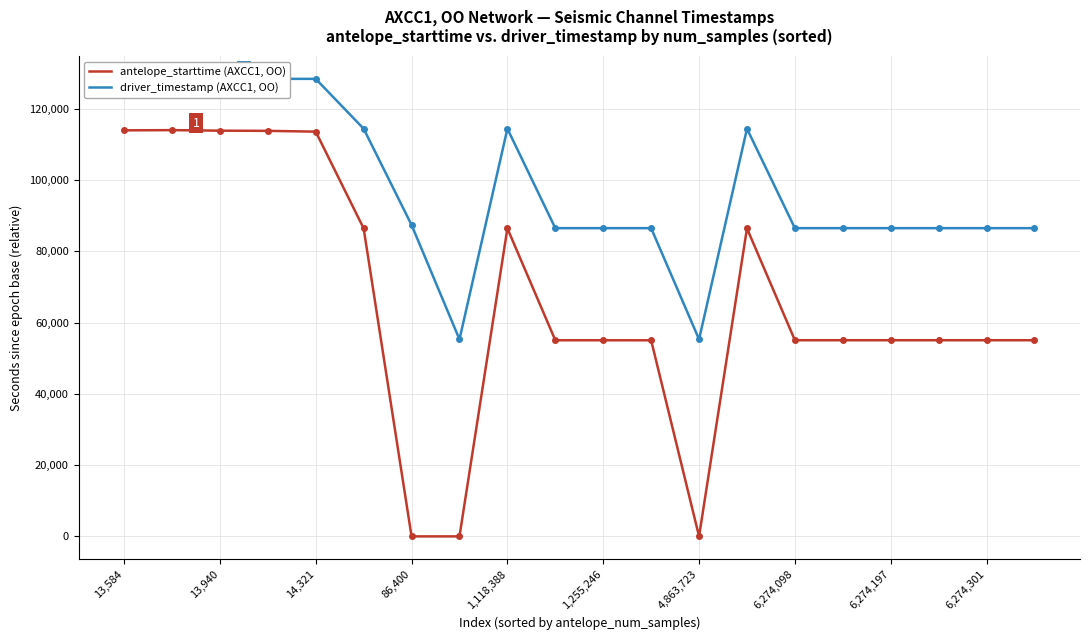

What is the maximum value for antelope_starttime (AXCC1, OO)?

113966.0